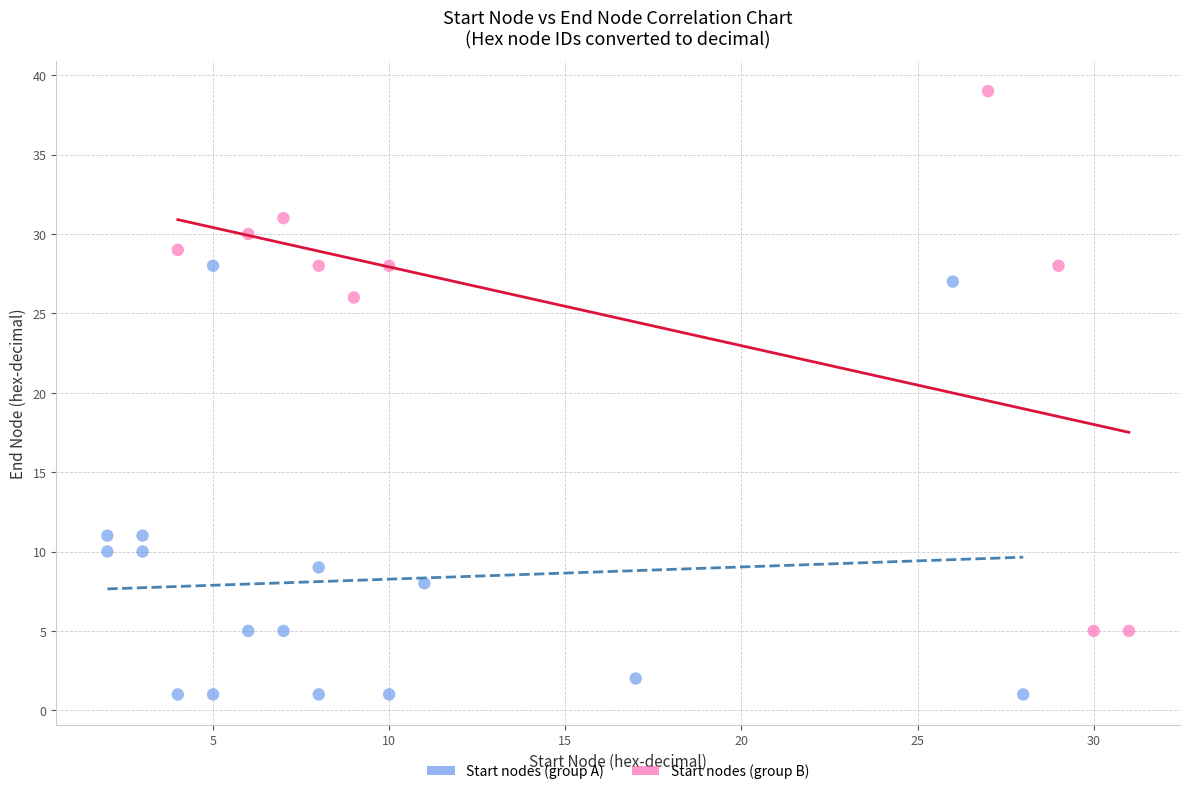

Which series reaches the maximum Y coordinate?

Start nodes (group B)